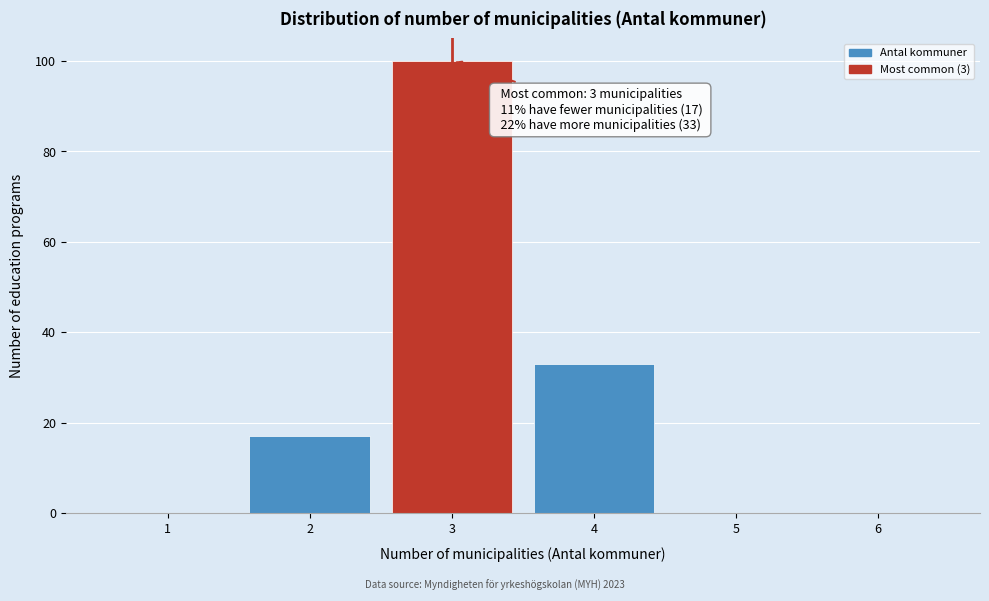

Reading left to right, what are all the values shown in this chart?

1=0	2=17	3=100	4=33	5=0	6=0